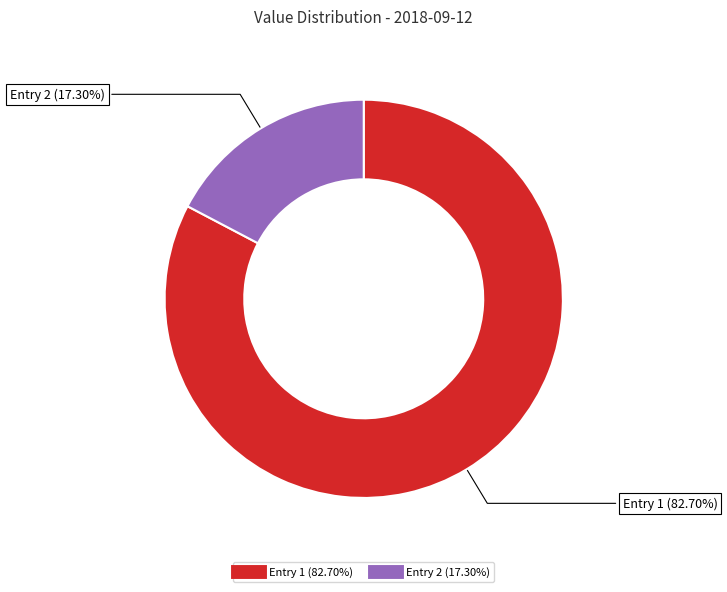

Is there a majority slice in this chart?

Yes